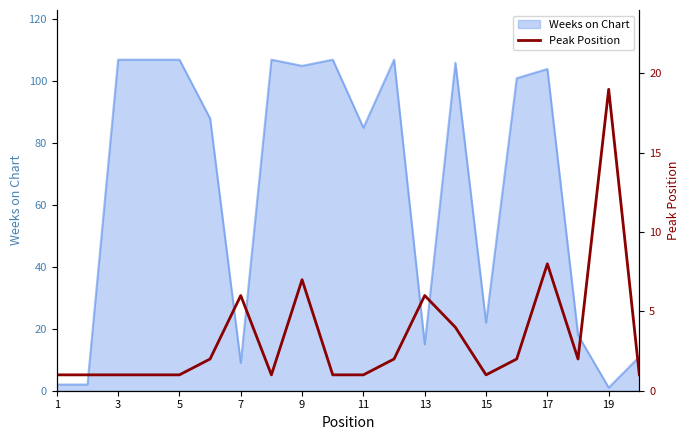

Does the chart display data point markers on the line(s)?

No